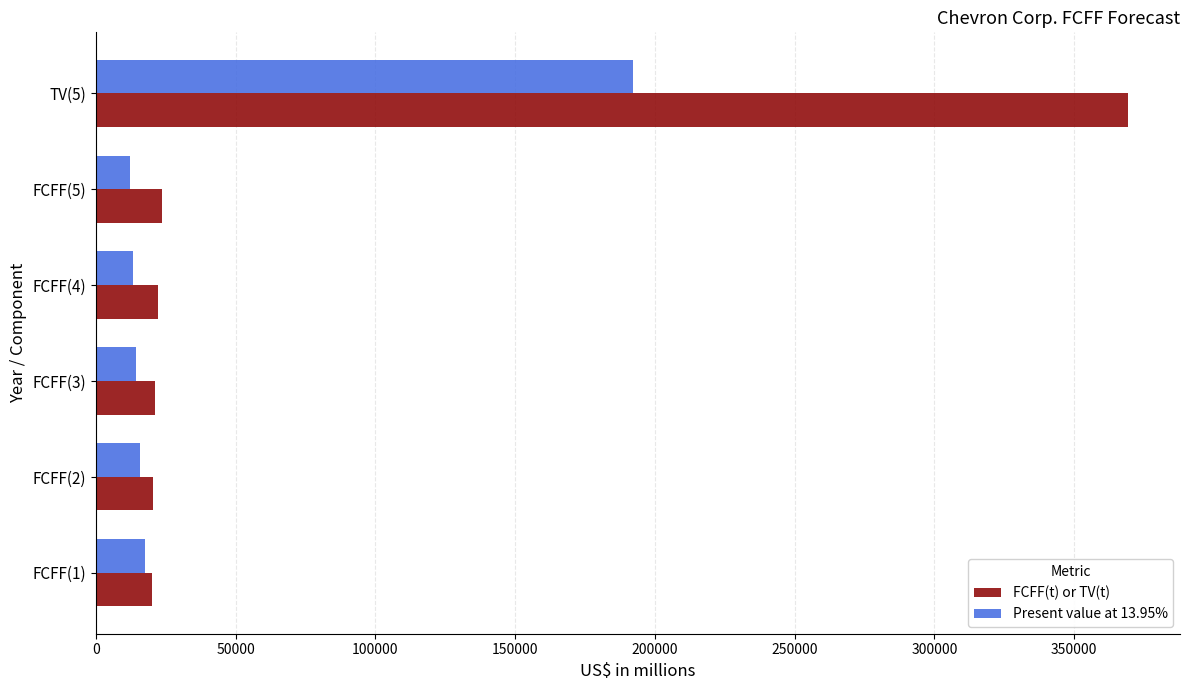

What is the highest value of the Present value at 13.95% series?

192267